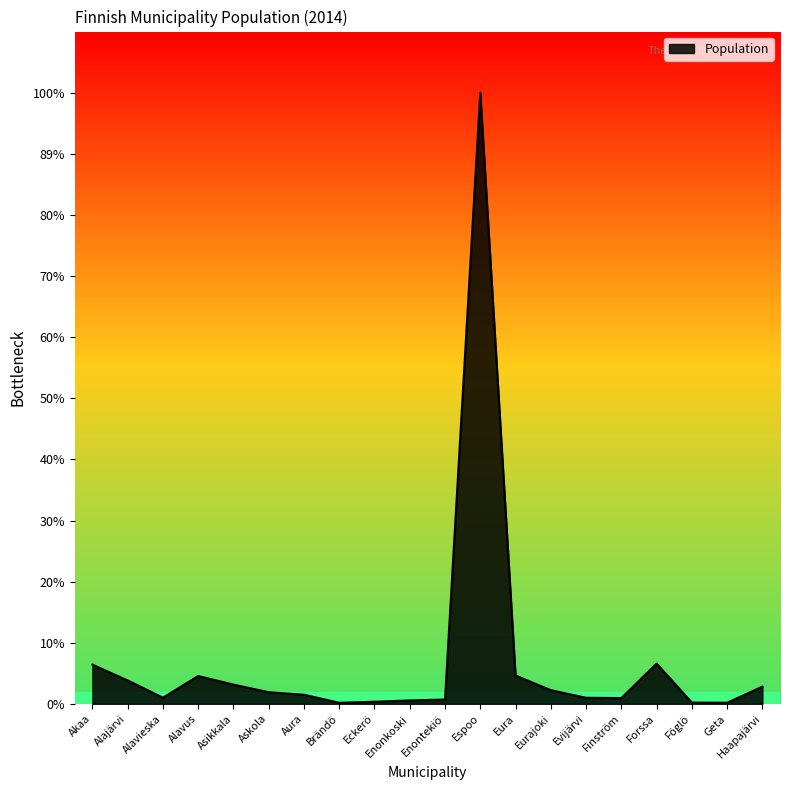

True or false: the data shows 5954 at Eurajoki.

True